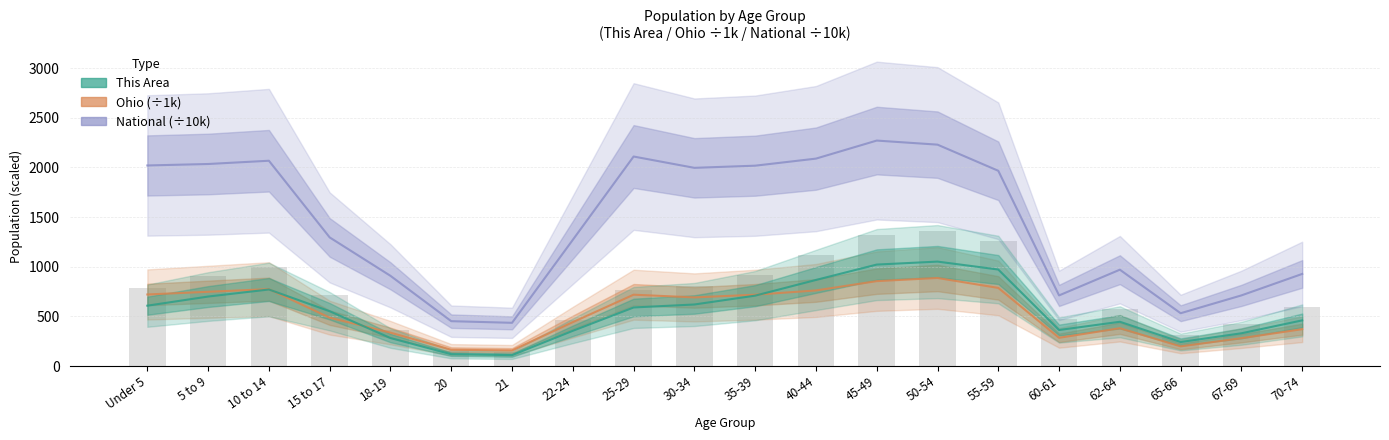

What is the maximum value shown in the chart?

2270.9